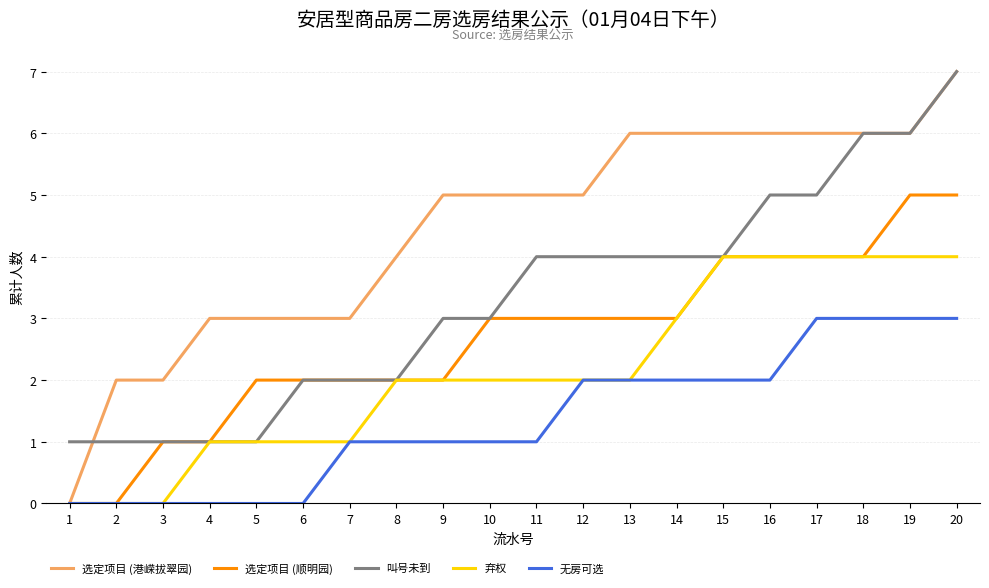

What are all the series names shown in the legend?

选定项目 (港嵘拔翠园), 选定项目 (顺明园), 叫号未到, 弃权, 无房可选